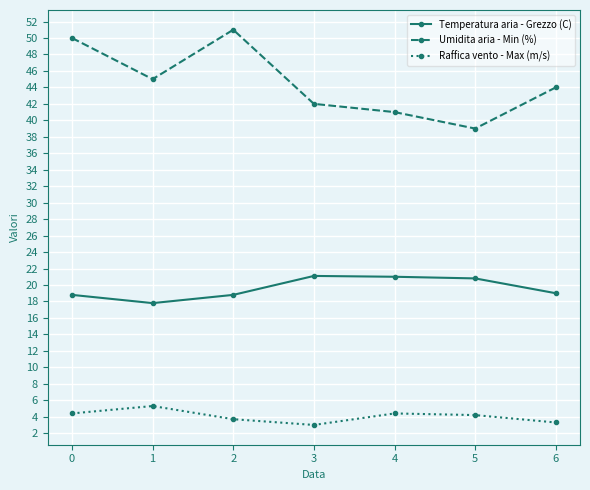

How many data points does each series have?

7